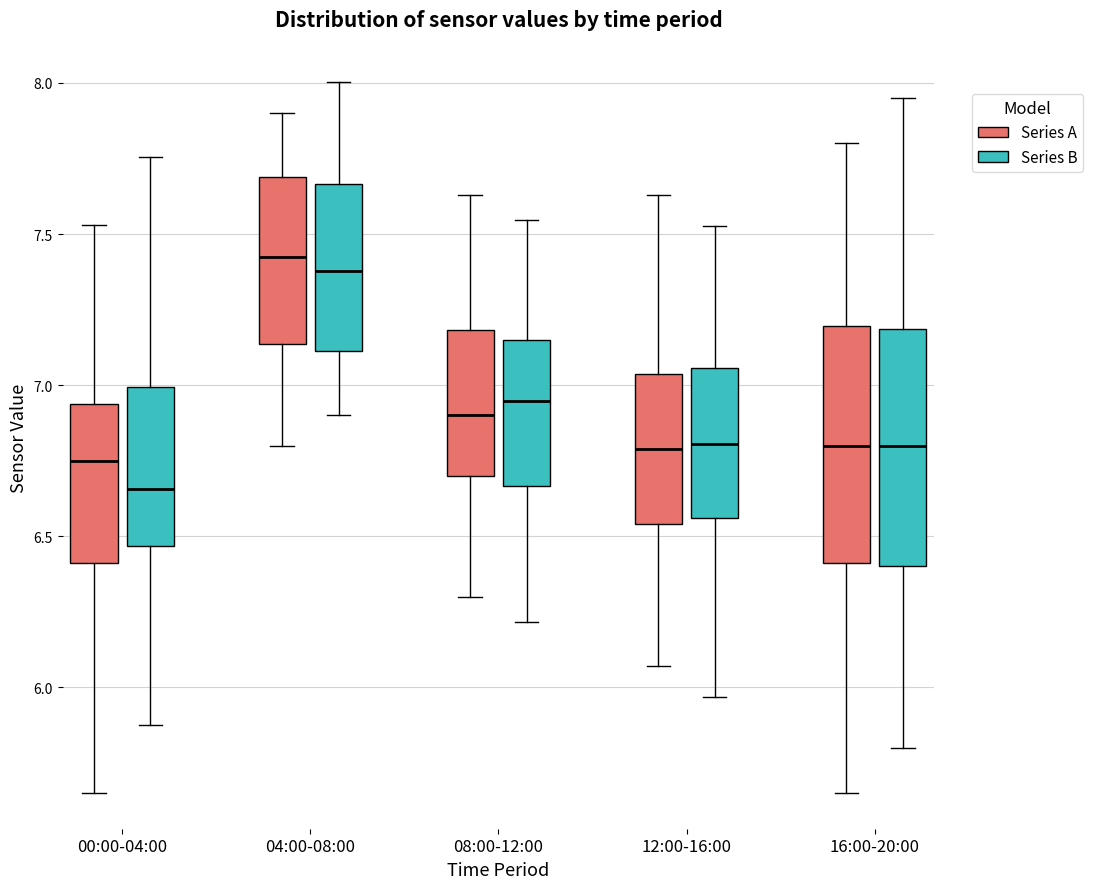

Reading left to right, transcribe this box plot: for each box, give where its median line is, the range the box spans, and where its two whiskers end, as read against the y-axis. The values are not printed on the chart, so give them approximately, as read against the axis.

00:00-04:00 (Series A): median 6.75, box 6.40 to 6.95, whiskers 5.65 to 7.55
00:00-04:00 (Series B): median 6.65, box 6.45 to 7.00, whiskers 5.90 to 7.75
04:00-08:00 (Series A): median 7.45, box 7.15 to 7.70, whiskers 6.80 to 7.90
04:00-08:00 (Series B): median 7.40, box 7.10 to 7.65, whiskers 6.90 to 8.00
08:00-12:00 (Series A): median 6.90, box 6.70 to 7.20, whiskers 6.30 to 7.65
08:00-12:00 (Series B): median 6.95, box 6.65 to 7.15, whiskers 6.20 to 7.55
12:00-16:00 (Series A): median 6.80, box 6.55 to 7.05, whiskers 6.05 to 7.65
12:00-16:00 (Series B): median 6.80, box 6.55 to 7.05, whiskers 5.95 to 7.55
16:00-20:00 (Series A): median 6.80, box 6.40 to 7.20, whiskers 5.65 to 7.80
16:00-20:00 (Series B): median 6.80, box 6.40 to 7.20, whiskers 5.80 to 7.95